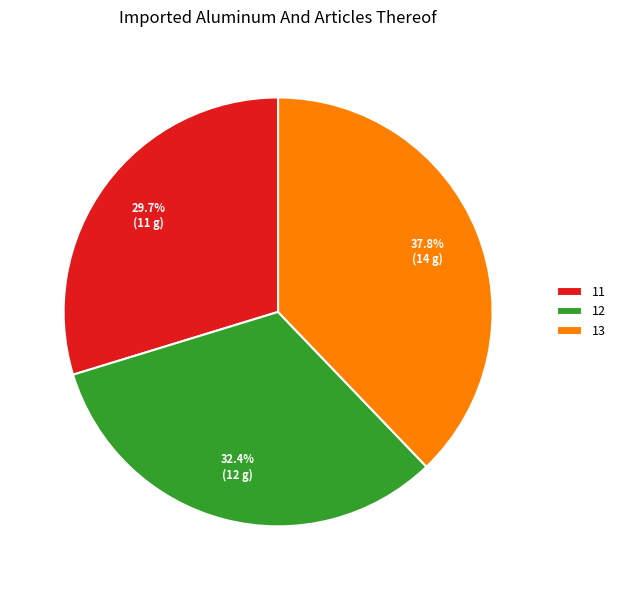

Count the number of slices in the pie.

3